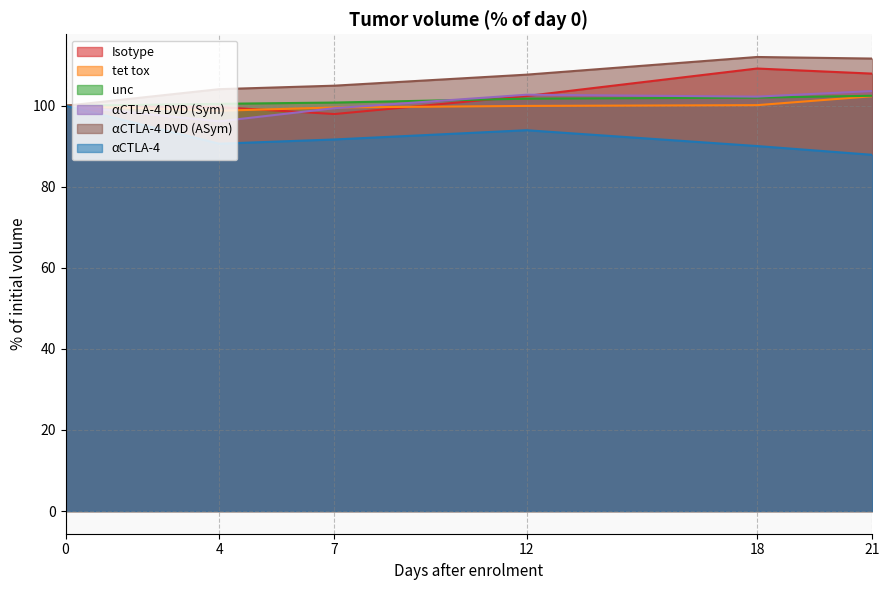

What is the difference between the second highest and second lowest values in the Isotype series?

8.3